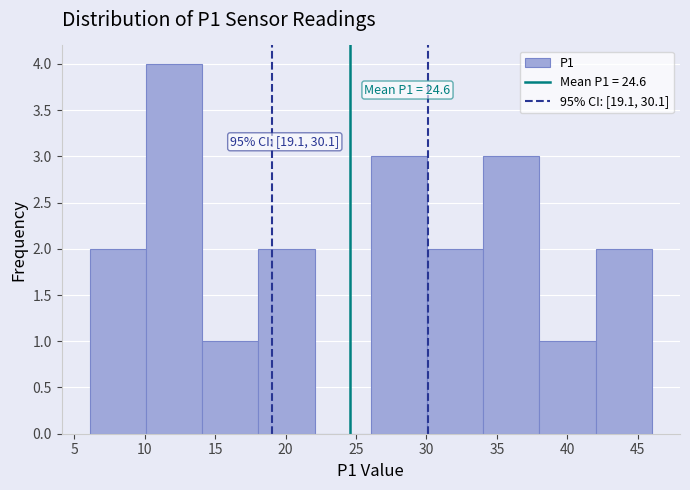

Which range on the x-axis has the tallest bar?

10 to 14